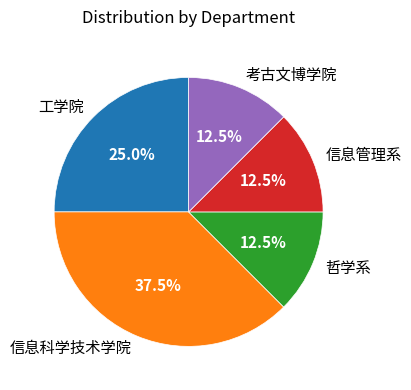

What is the largest slice in the pie chart?

信息科学技术学院